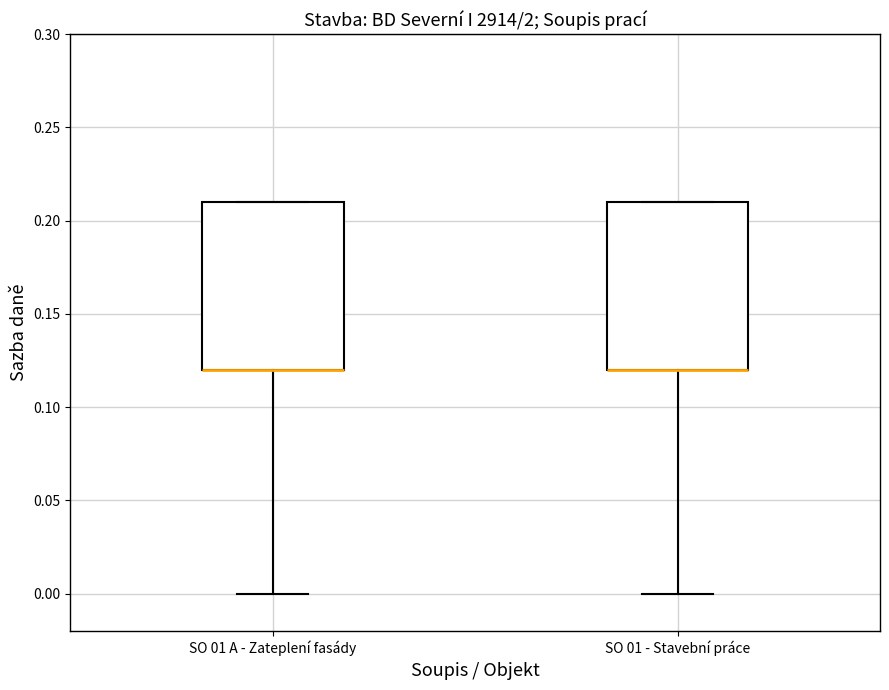

Where does the lower whisker of the box for SO 01 A - Zateplení fasády end on the y-axis? The values are not printed on the chart, so give them approximately, as read against the axis.

0.00